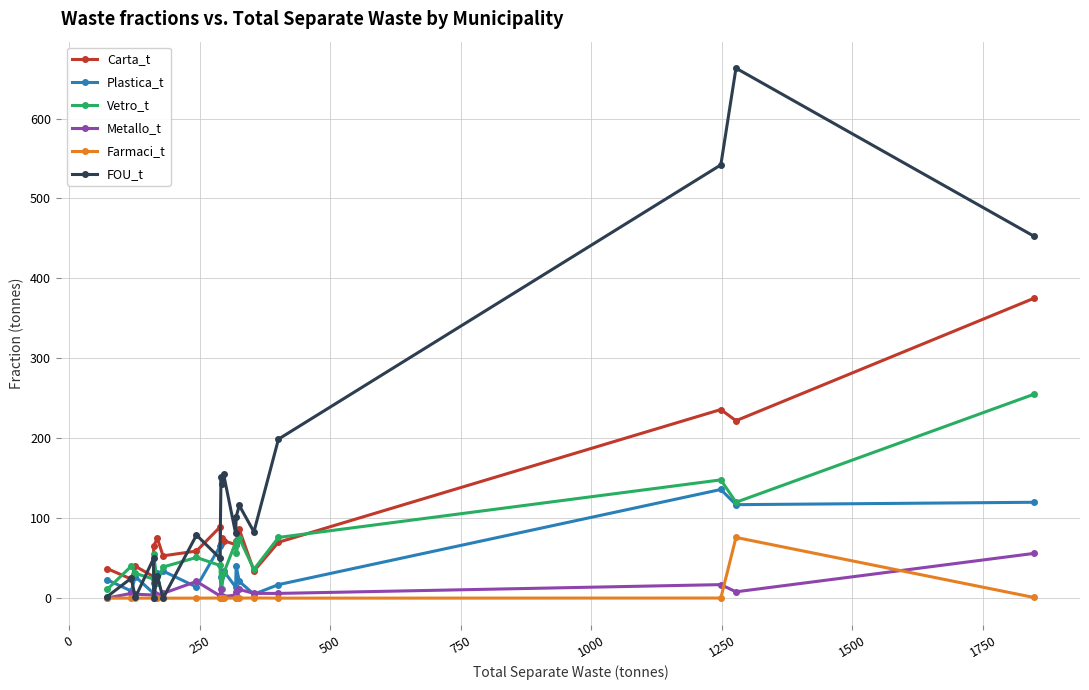

Is the value of Plastica_t at 1500 greater than the value of Metallo_t at 12?

Yes